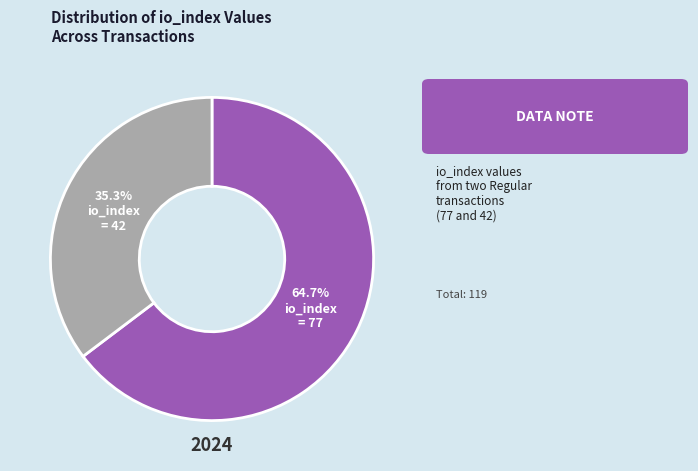

Is there any slice that represents more than half of the pie?

Yes